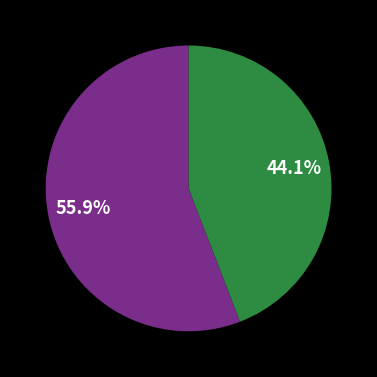

Does any single category account for the majority?

Yes